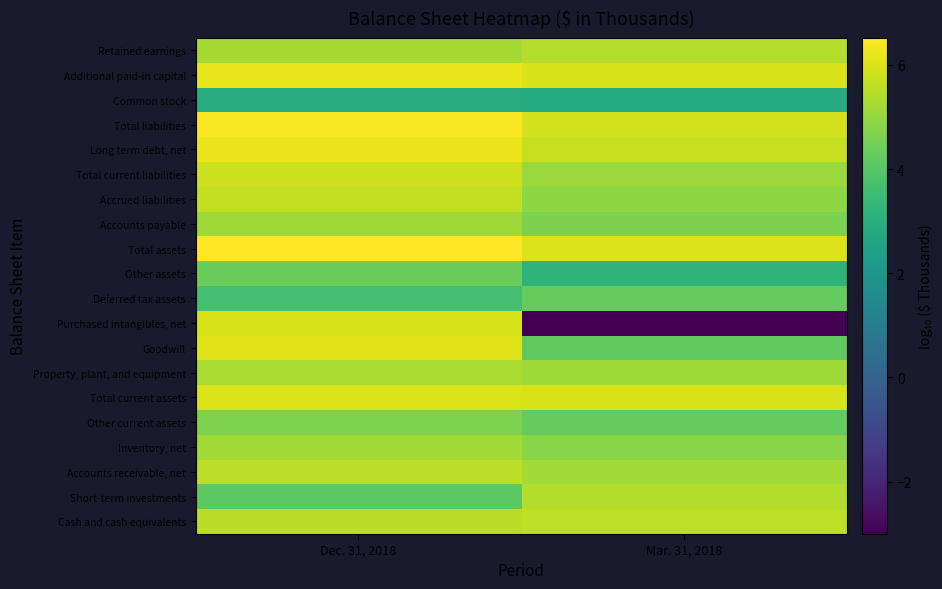

Reading left to right, extract all data points from this chart.

Cash and cash equivalents: Dec. 31, 2018=5.5	Mar. 31, 2018=5.6
Short-term investments: Dec. 31, 2018=4.1	Mar. 31, 2018=5.4
Accounts receivable, net: Dec. 31, 2018=5.6	Mar. 31, 2018=5.2
Inventory, net: Dec. 31, 2018=5.2	Mar. 31, 2018=4.8
Other current assets: Dec. 31, 2018=4.7	Mar. 31, 2018=4.3
Total current assets: Dec. 31, 2018=6.0	Mar. 31, 2018=6.0
Property, plant, and equipment: Dec. 31, 2018=5.3	Mar. 31, 2018=5.2
Goodwill: Dec. 31, 2018=6.1	Mar. 31, 2018=4.2
Purchased intangibles, net: Dec. 31, 2018=5.9	Mar. 31, 2018=-3.0
Deferred tax assets: Dec. 31, 2018=3.7	Mar. 31, 2018=4.3
Other assets: Dec. 31, 2018=4.4	Mar. 31, 2018=3.2
Total assets: Dec. 31, 2018=6.5	Mar. 31, 2018=6.0
Accounts payable: Dec. 31, 2018=5.2	Mar. 31, 2018=4.7
Accrued liabilities: Dec. 31, 2018=5.7	Mar. 31, 2018=4.9
Total current liabilities: Dec. 31, 2018=5.8	Mar. 31, 2018=5.1
Long term debt, net: Dec. 31, 2018=6.2	Mar. 31, 2018=5.7
Total liabilities: Dec. 31, 2018=6.4	Mar. 31, 2018=5.9
Common stock: Dec. 31, 2018=2.9	Mar. 31, 2018=2.9
Additional paid-in capital: Dec. 31, 2018=6.2	Mar. 31, 2018=5.9
Retained earnings: Dec. 31, 2018=5.2	Mar. 31, 2018=5.5